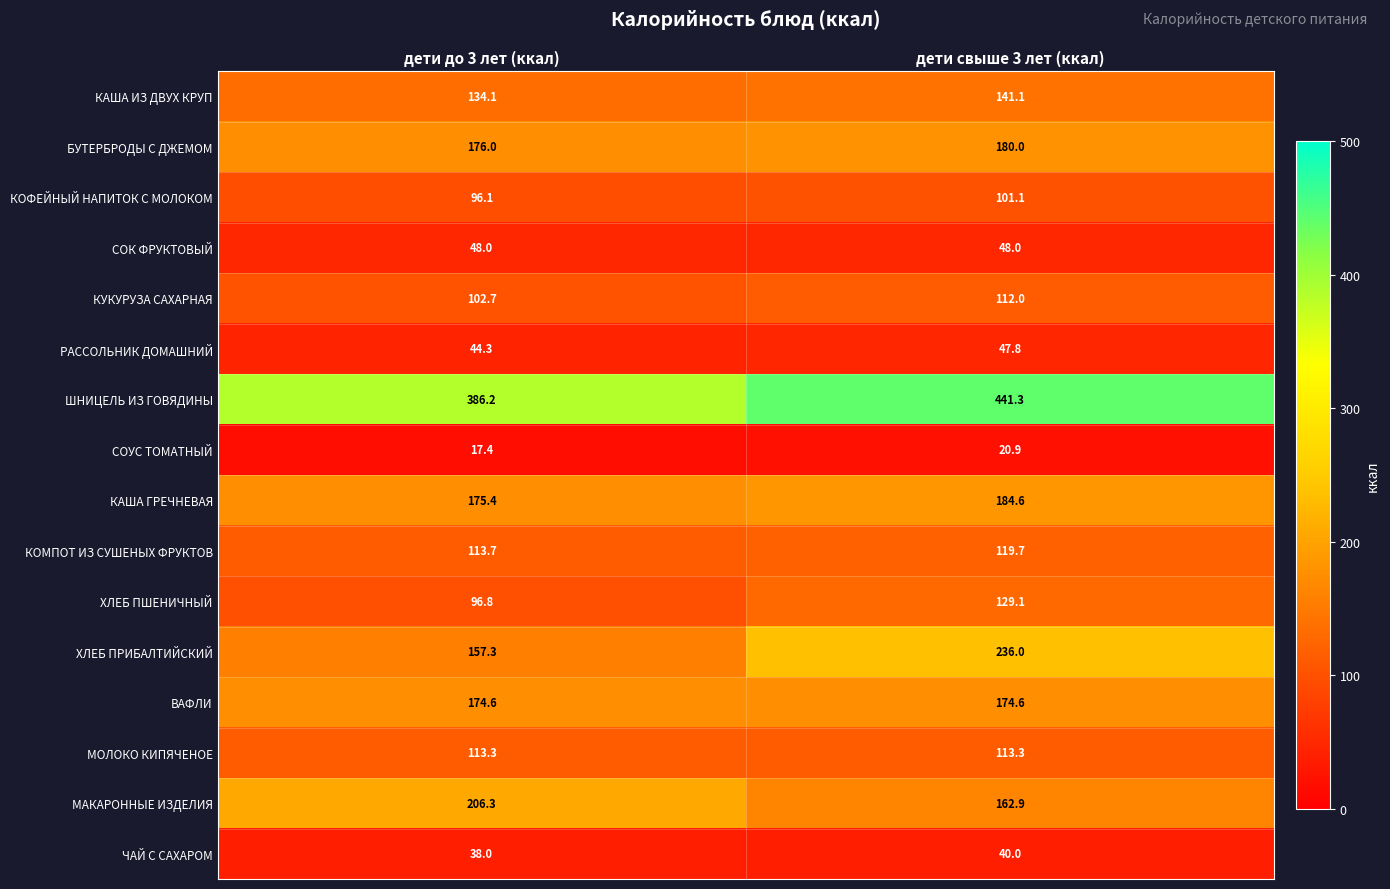

What is the average value of the ВАФЛИ series?

174.6